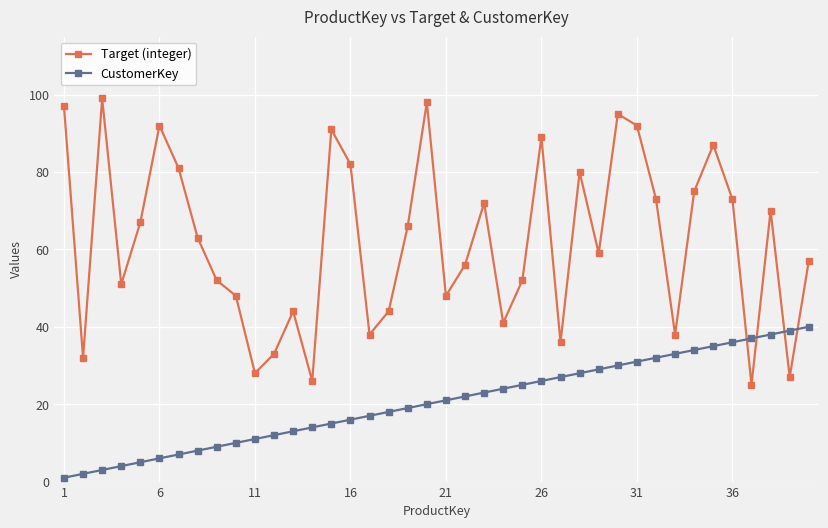

How many times do Target (integer) and CustomerKey cross each other?

4